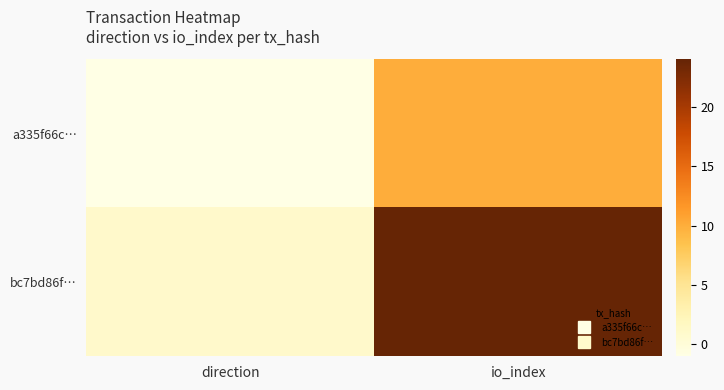

At which category does the chart reach its peak across all series?

io_index